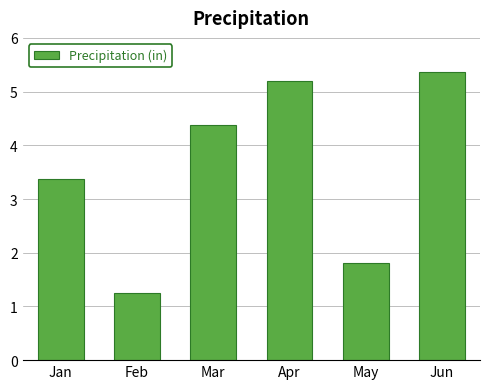

What value does the data have at Feb?

1.3